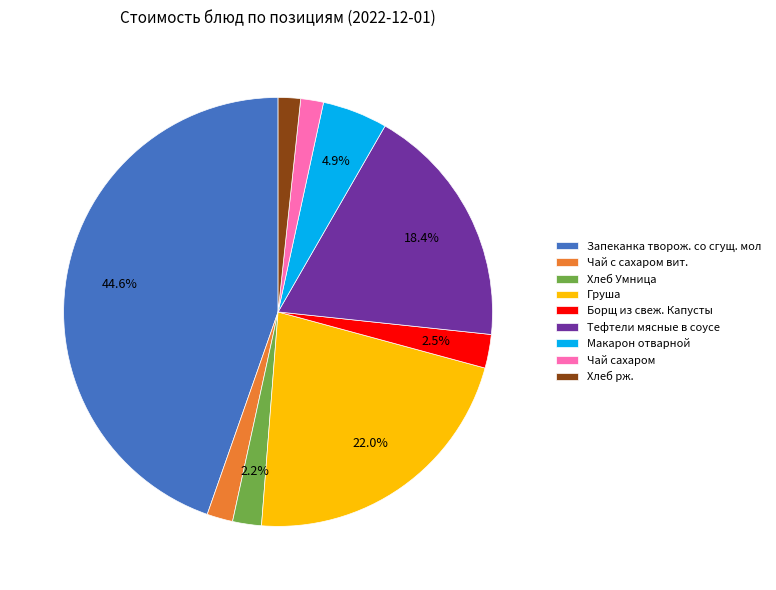

To the nearest percent, what is the difference between the Хлеб рж. and Запеканка творож. со сгущ. мол slice percentages?

43%